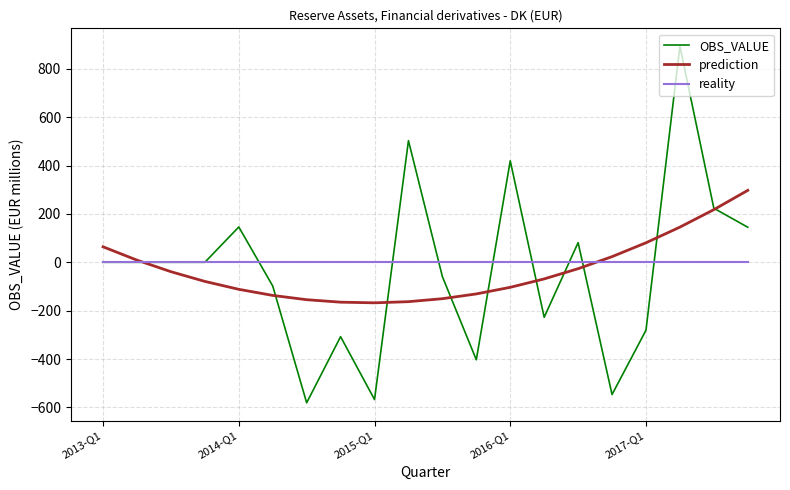

Does the chart have visible grid lines?

Yes